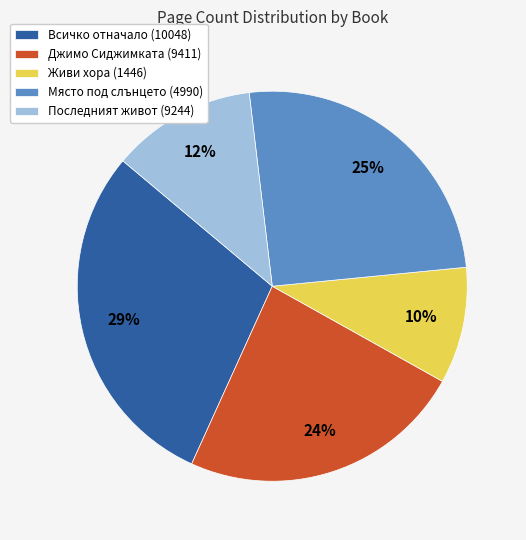

Does any single category account for the majority?

No